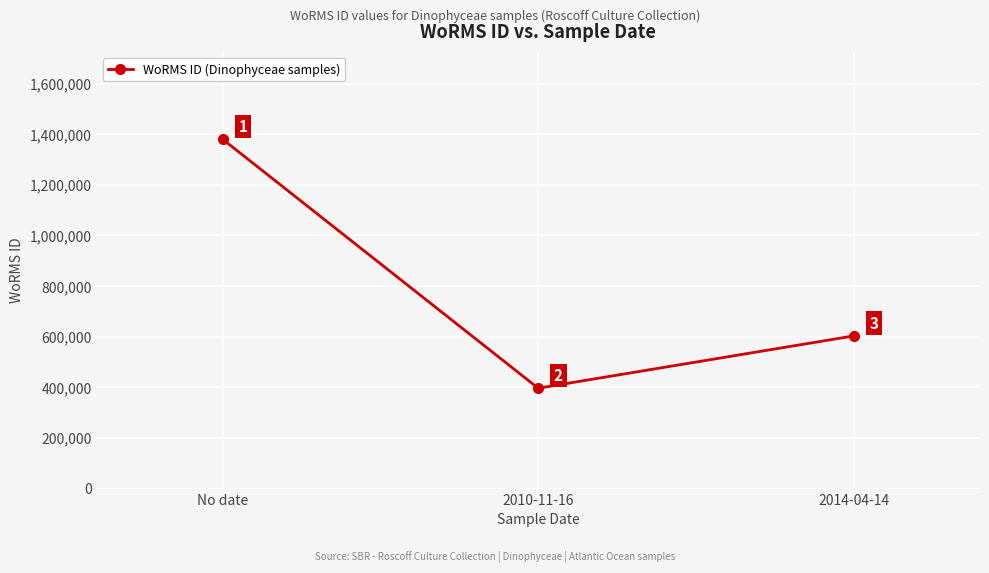

What is the label of the 1st point from the left?

No date